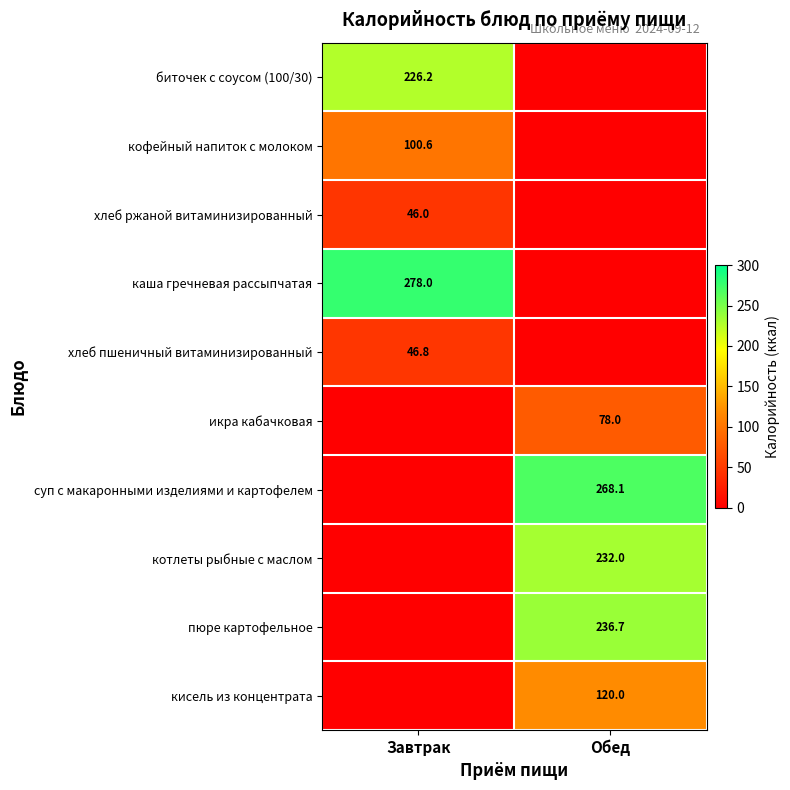

Which series has the largest total across all categories?

каша гречневая рассыпчатая